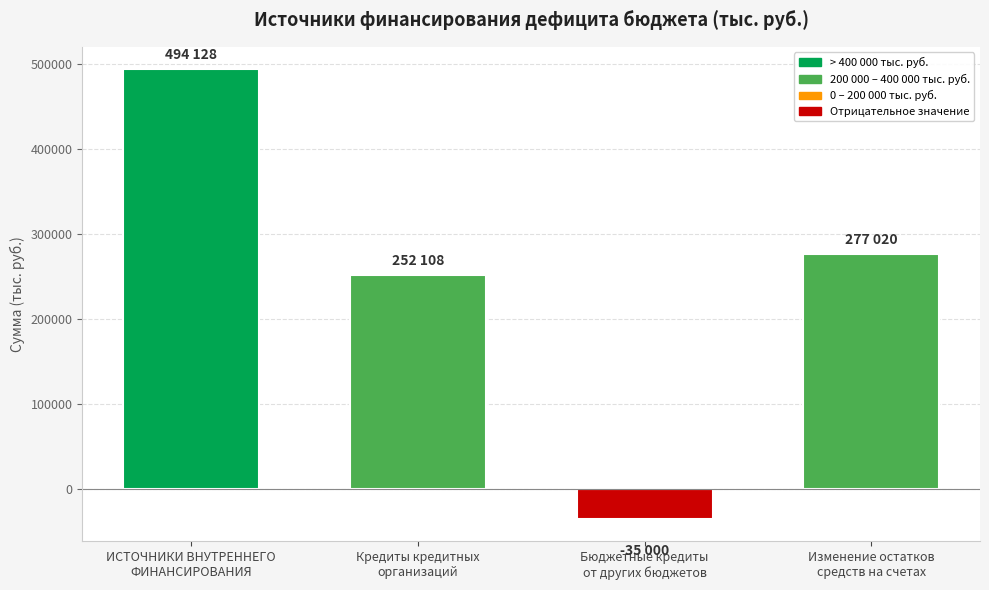

What is the label of the 1st bar from the right?

Изменение остатков
средств на счетах